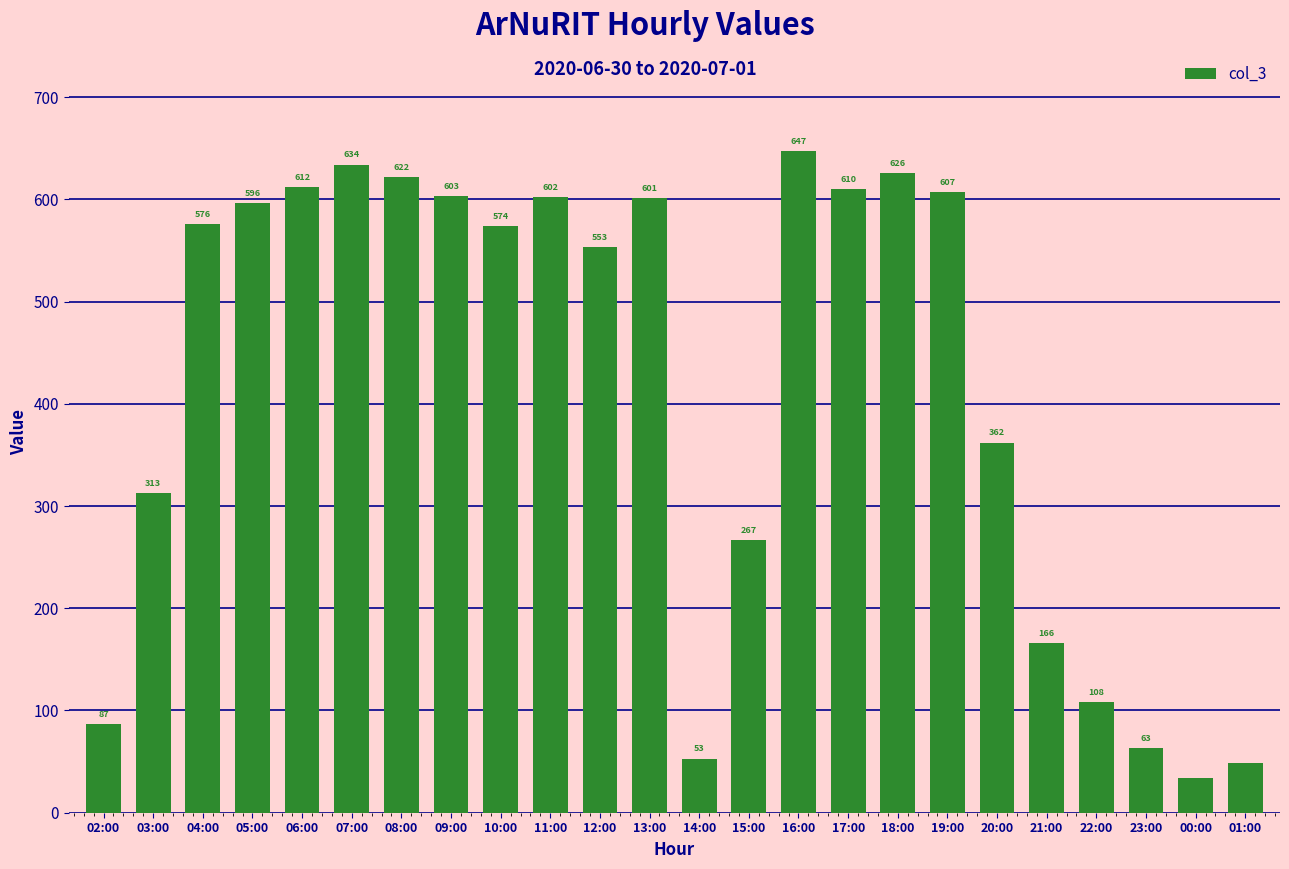

Reading left to right, extract all data points from this chart.

02:00=87	03:00=313	04:00=576	05:00=596	06:00=612	07:00=634	08:00=622	09:00=603	10:00=574	11:00=602	12:00=553	13:00=601	14:00=53	15:00=267	16:00=647	17:00=610	18:00=626	19:00=607	20:00=362	21:00=166	22:00=108	23:00=63	00:00=34	01:00=49